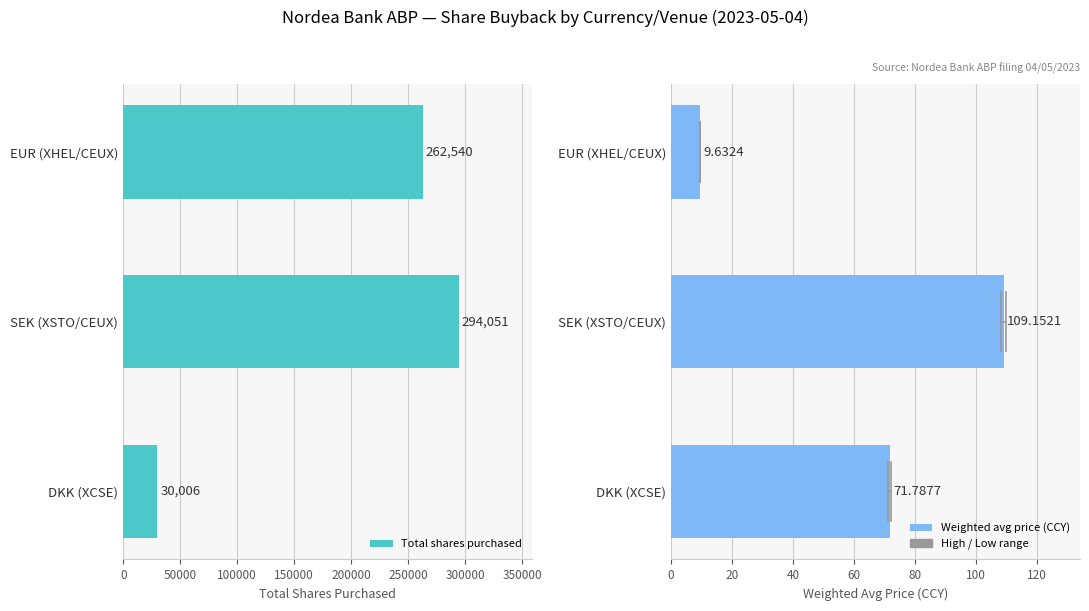

Reading left to right, list all the values displayed in this chart.

Total shares purchased: 0=262540.0	50000=294051.0	100000=30006.0
Weighted avg price (CCY): 0=9.6	50000=109.2	100000=71.8